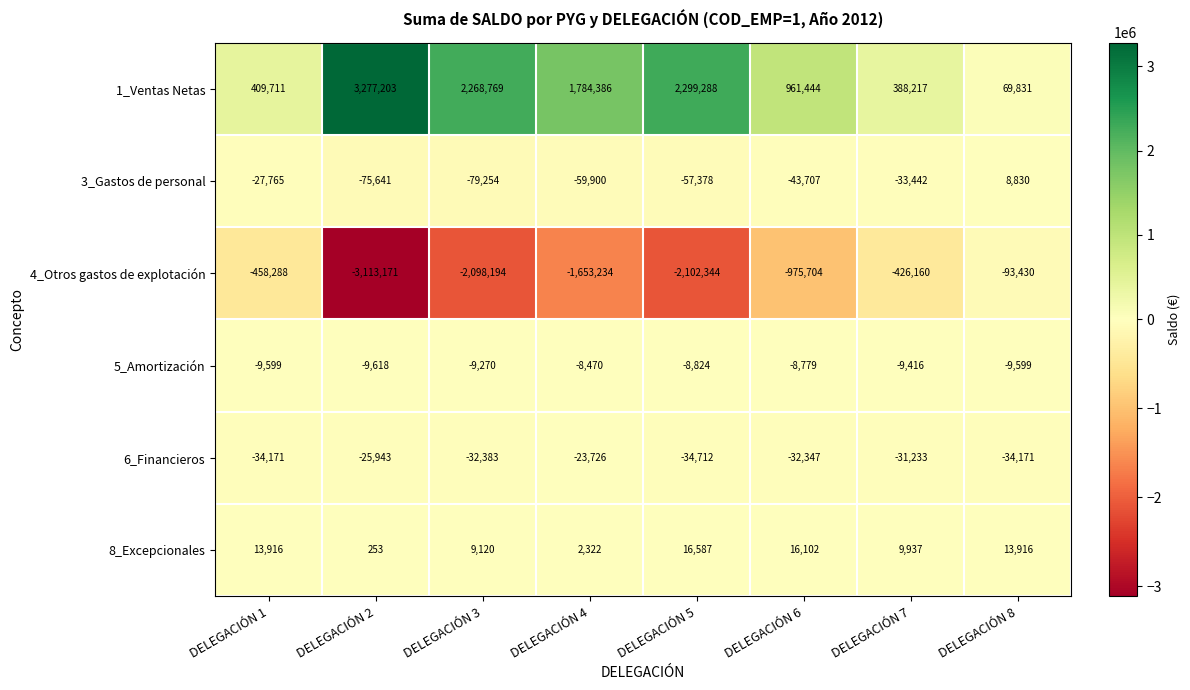

How many values in the 1_Ventas Netas series are below 1784386?

4